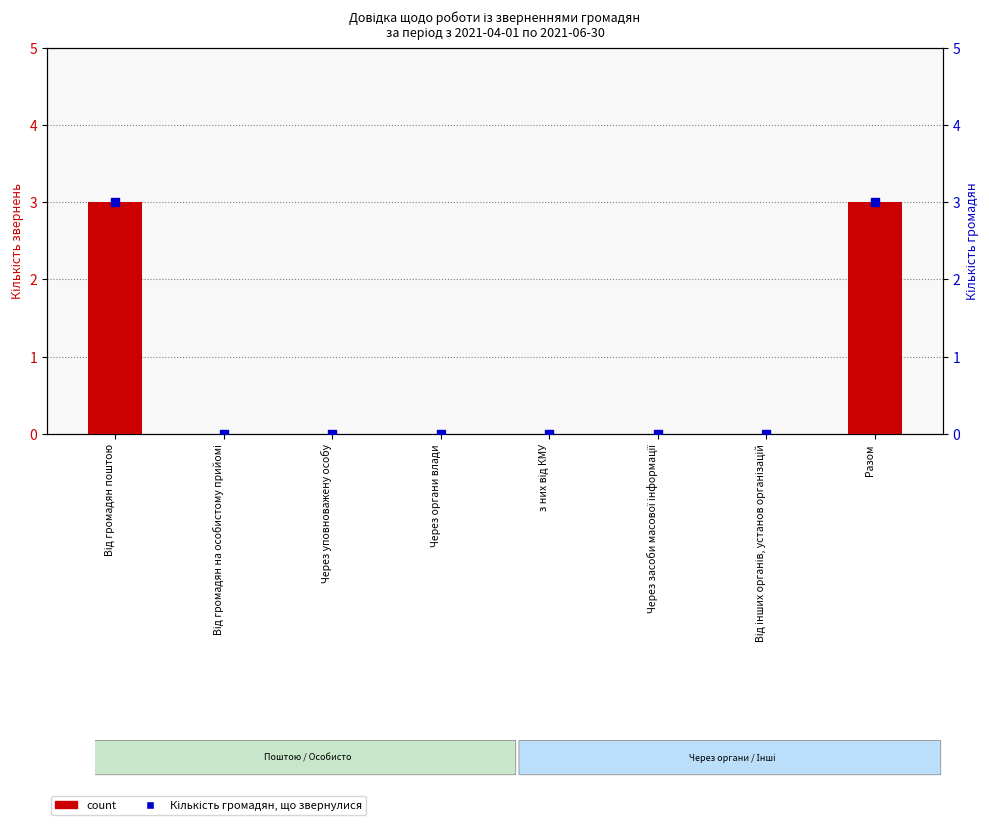

Is the value of Кількість громадян, що звернулися at Через засоби масової інформації greater than the value of count at Від інших органів, установ організацій?

No